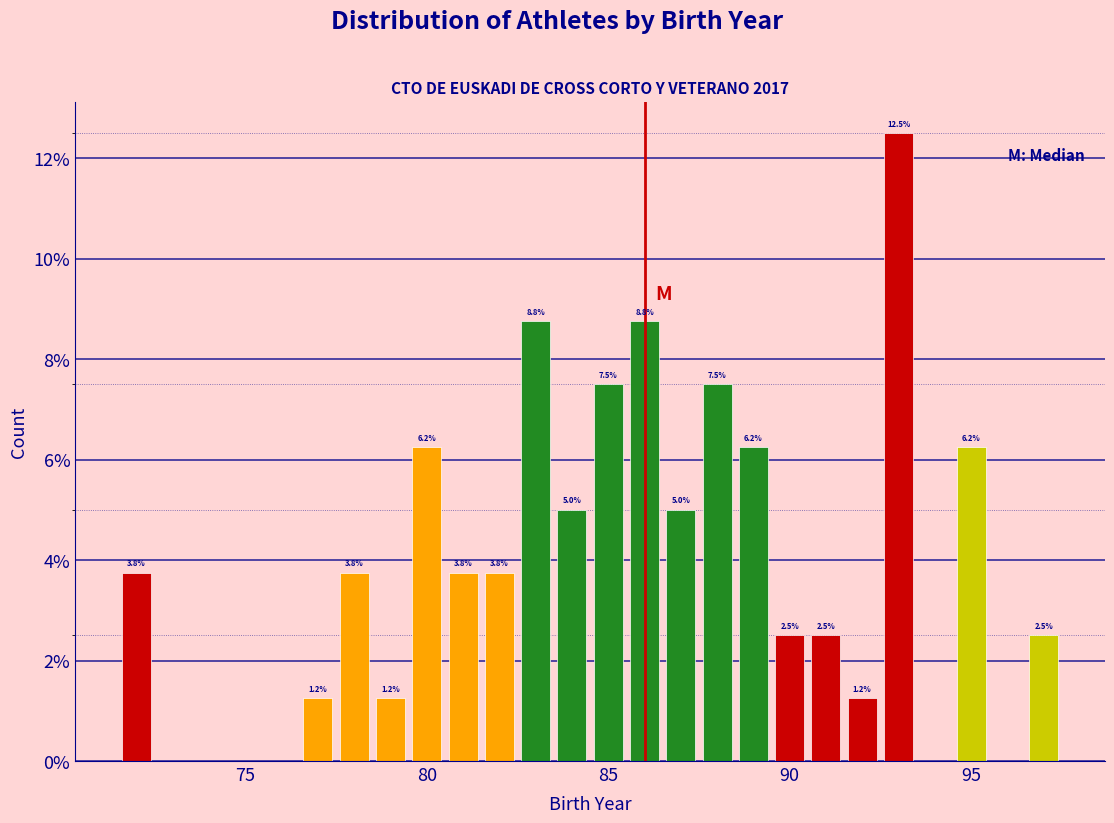

Read against the x-axis, roughly where is the centre of the tallest bar?

93.0